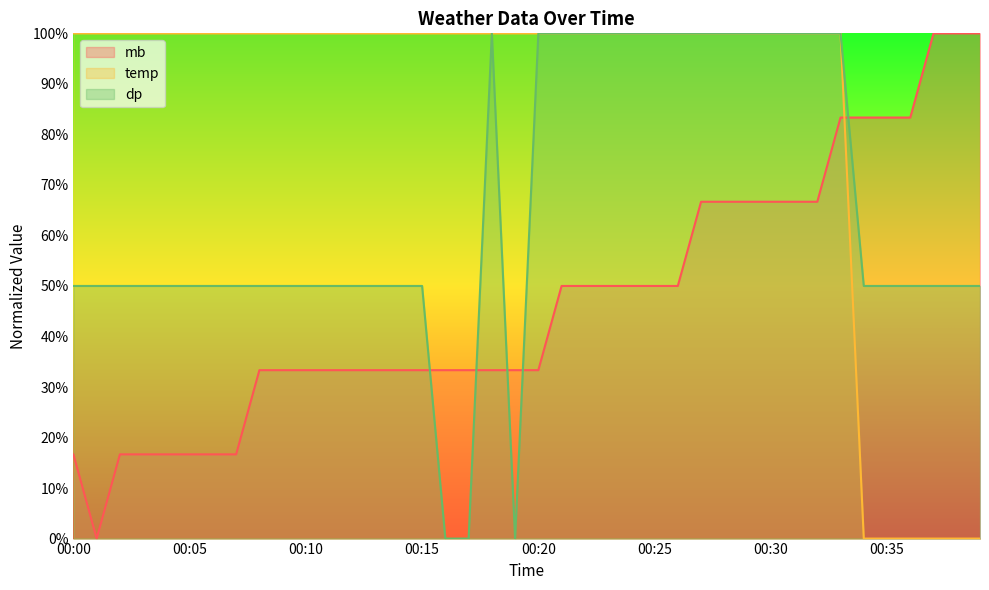

Is the value of dp at 00:17 greater than the value of mb at 00:31?

No